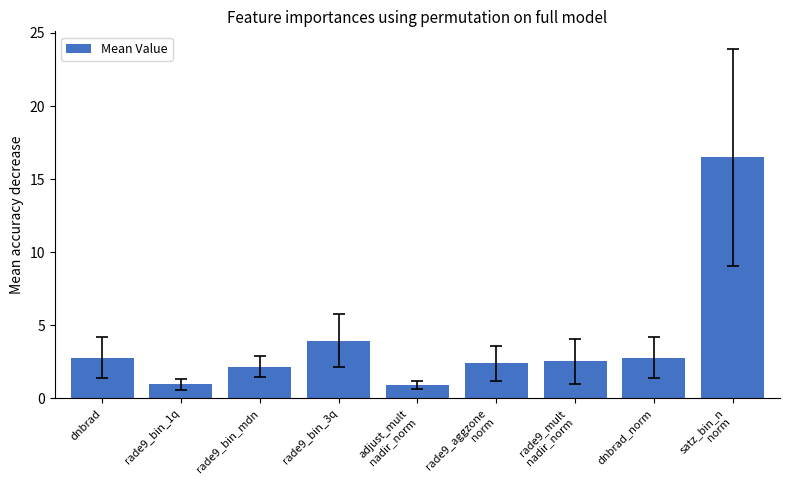

Between satz_bin_n
norm and rade9_aggzone
norm, which is larger?

satz_bin_n
norm